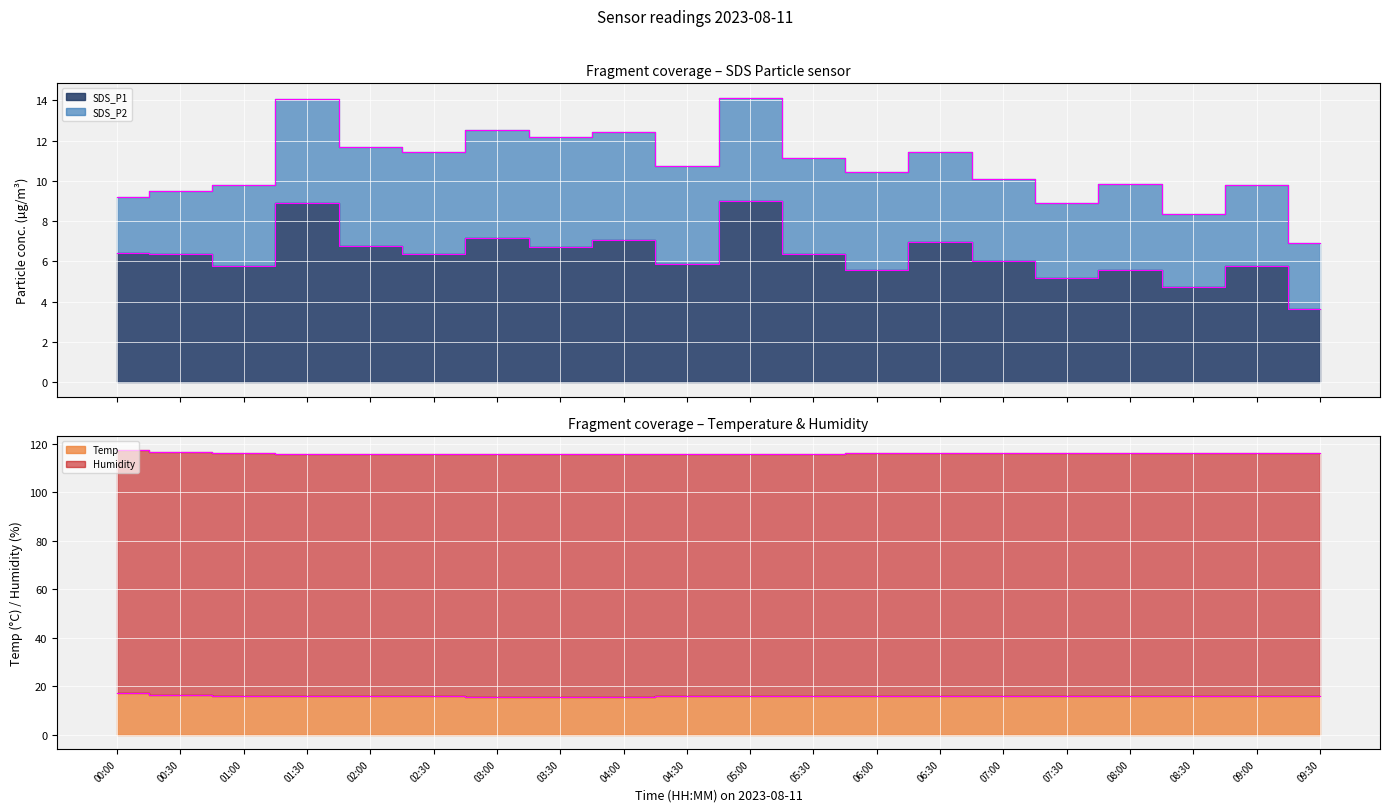

True or false: Temp and SDS_P1 cross at least once.

False